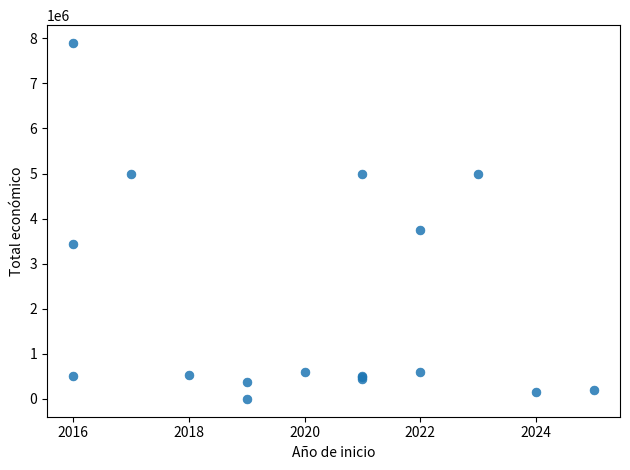

What Y value in the scatter plot is closest to 3947828?

3736434